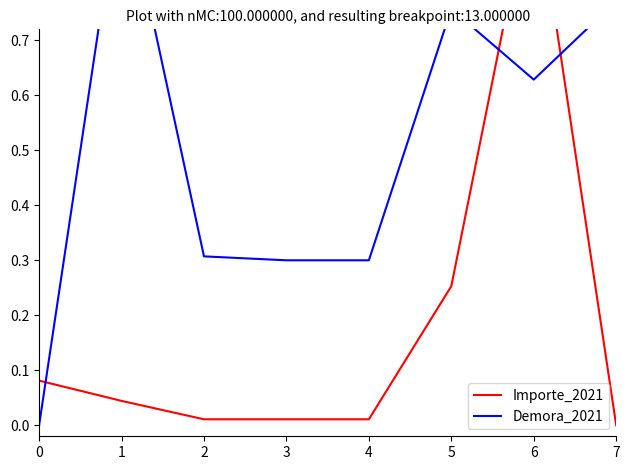

In Demora_2021, how many points are higher than both neighbors (excluding endpoints)?

2